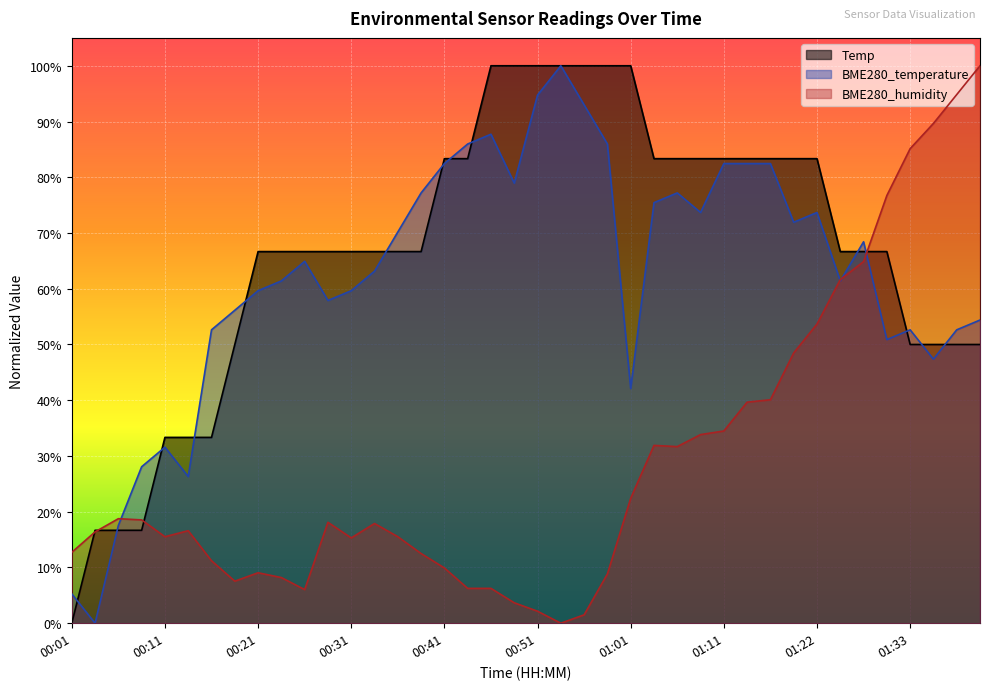

Which series has the largest total across all categories?

Temp